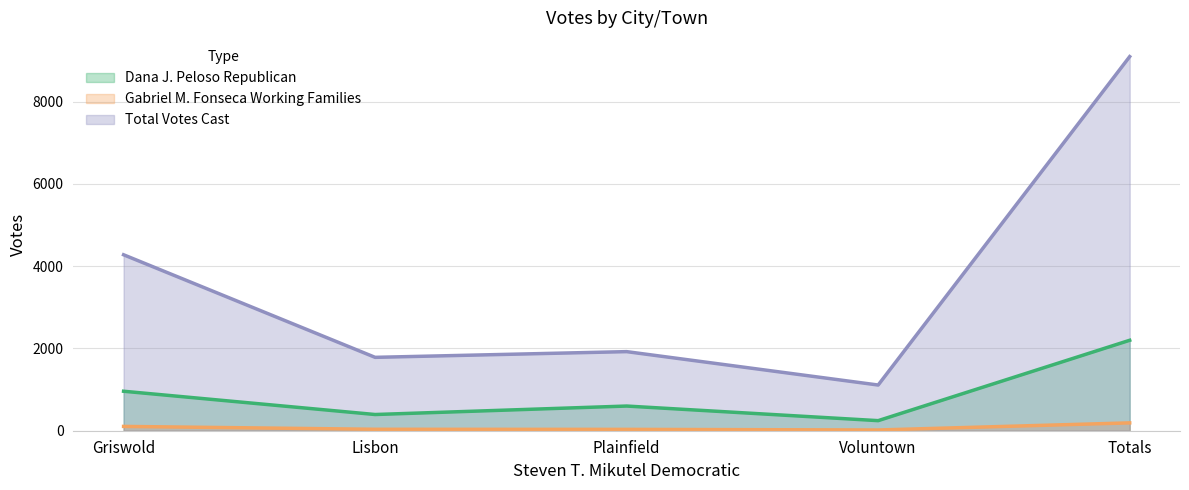

At which category does the chart reach its peak across all series?

Totals